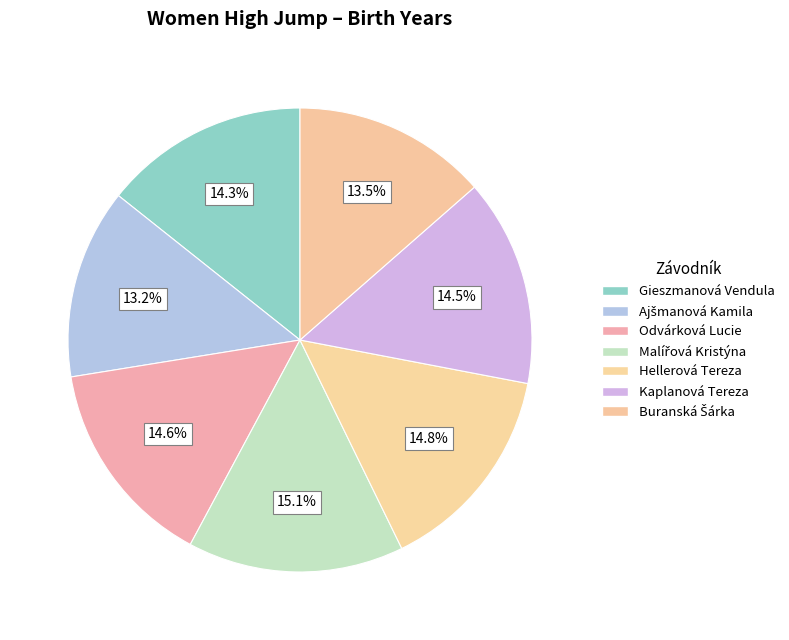

To the nearest percent, what portion does Hellerová Tereza represent?

15%